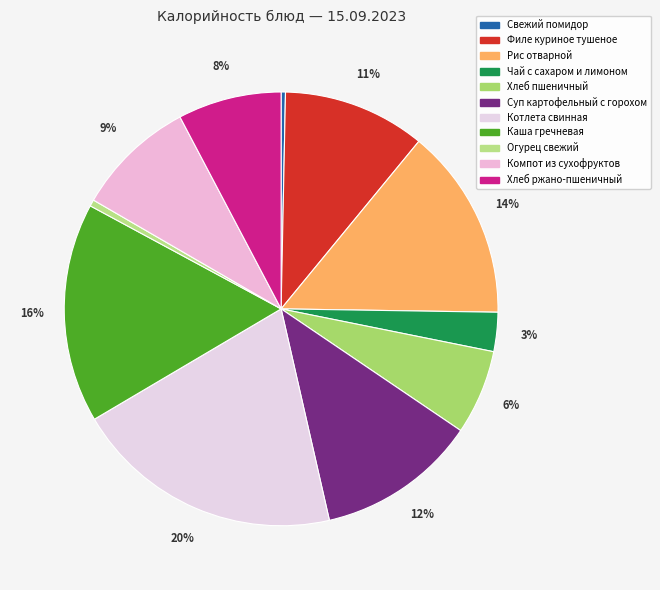

Is it true that Хлеб ржано-пшеничный is 1% of the pie?

False